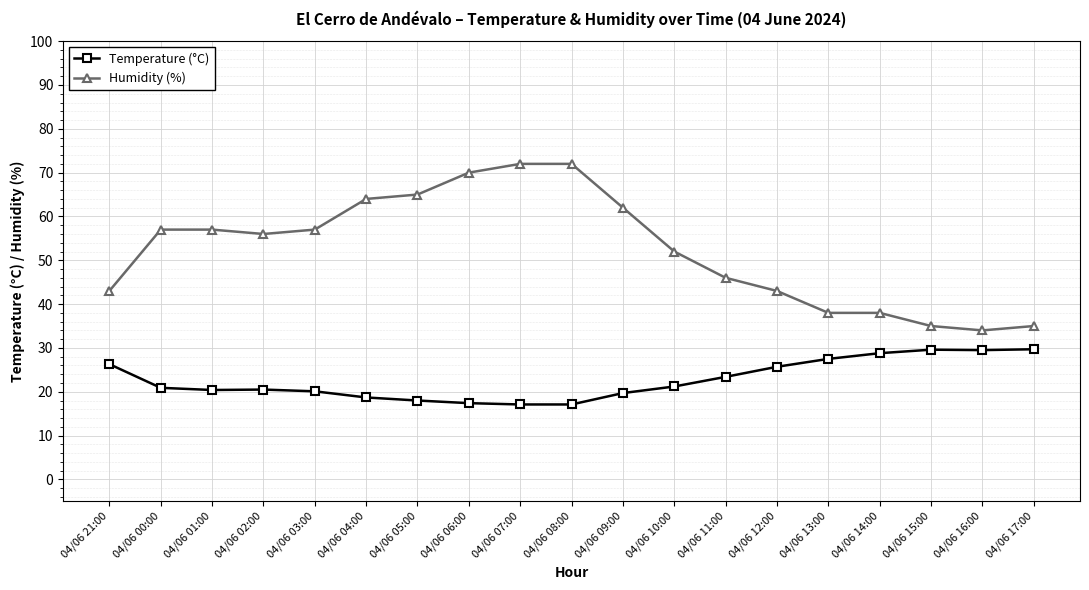

What is the greatest value displayed?

72.0